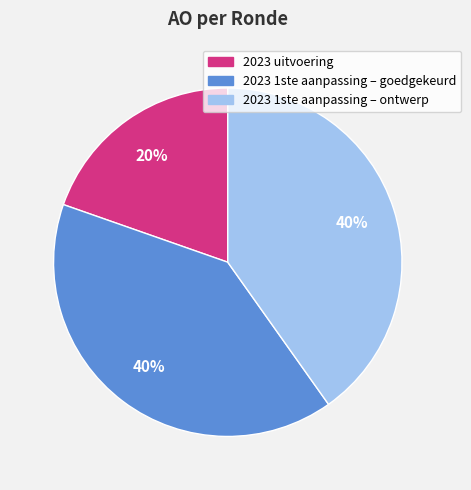

Which slice is the smallest?

2023 uitvoering